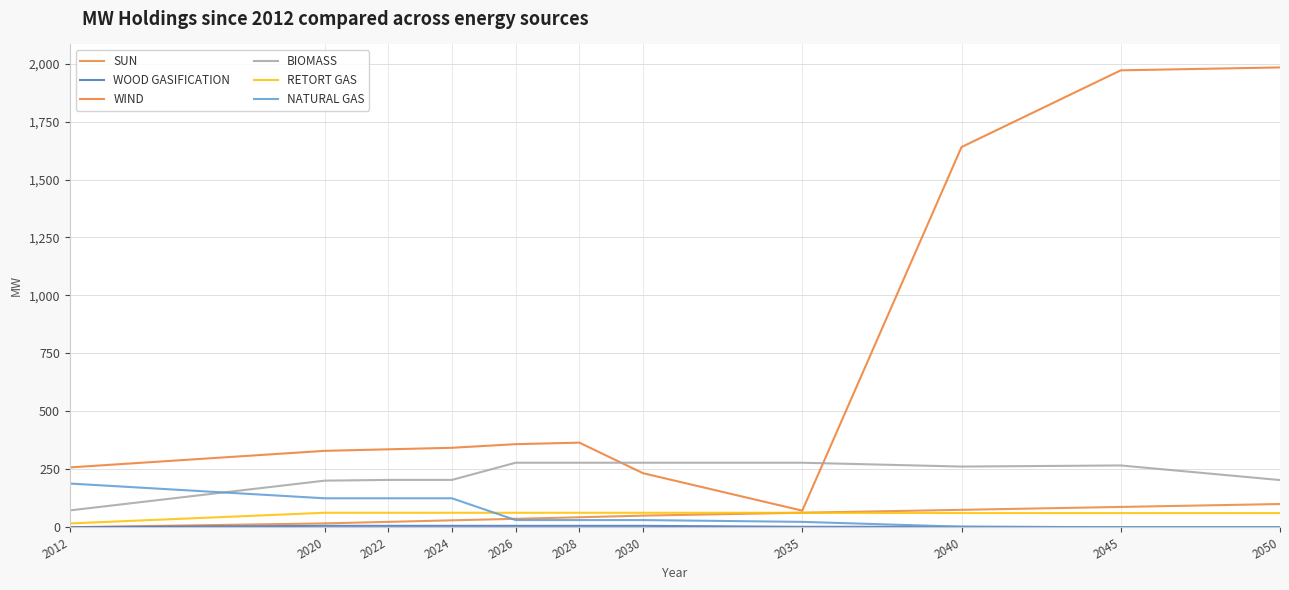

List the series in order of their peak value, highest first.

WIND, BIOMASS, NATURAL GAS, SUN, RETORT GAS, WOOD GASIFICATION